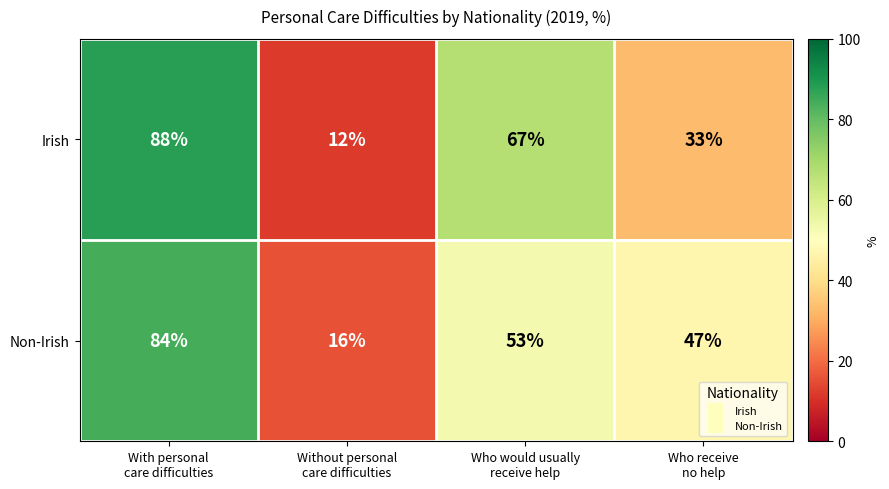

List the series in order of their peak value, lowest first.

Non-Irish, Irish